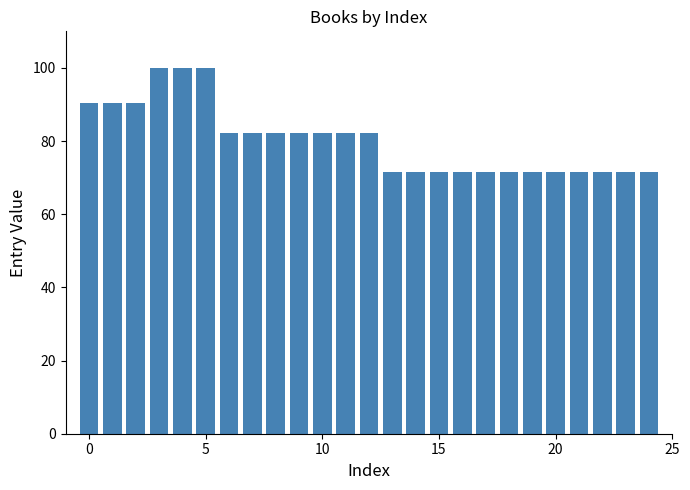

Reading left to right, what are all the values shown in this chart?

90.3	90.3	90.3	100.0	100.0	100.0	82.2	82.2	82.2	82.2	82.2	82.2	82.2	71.6	71.6	71.6	71.6	71.6	71.6	71.6	71.6	71.6	71.6	71.6	71.6